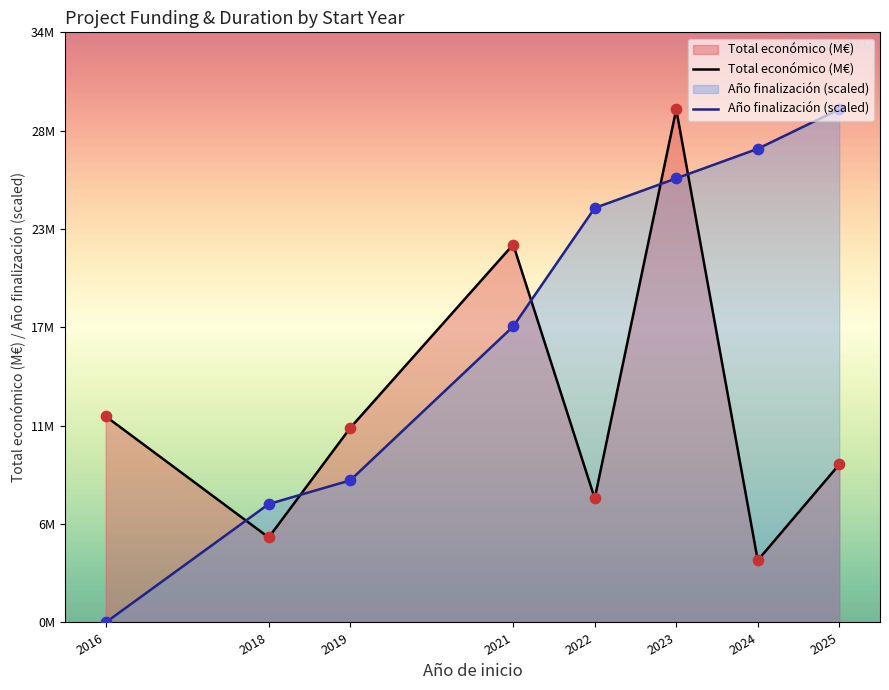

At which category is the sum across all series the highest?

2023